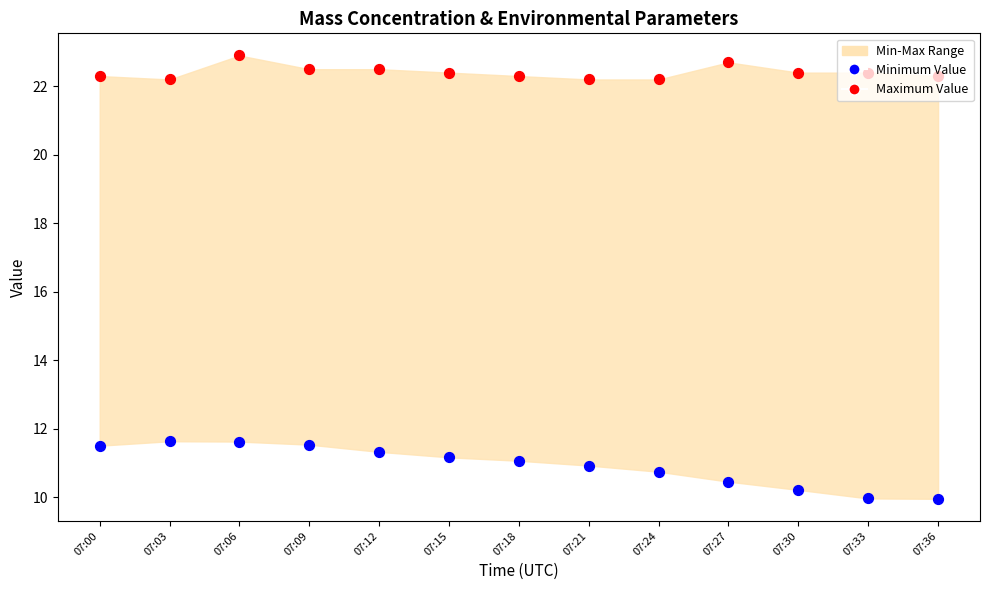

At how many categories does at least one series exceed 15?

13